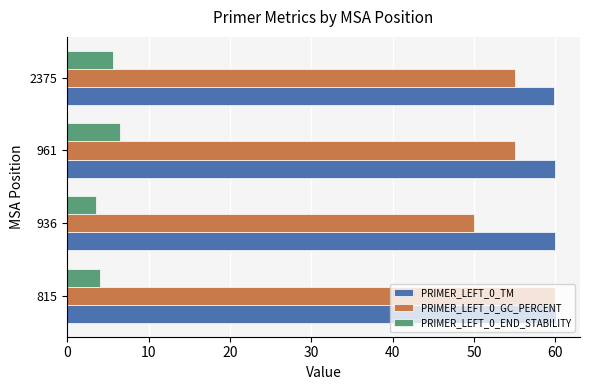

Rank the series at 961 from highest to lowest value.

PRIMER_LEFT_0_TM, PRIMER_LEFT_0_GC_PERCENT, PRIMER_LEFT_0_END_STABILITY